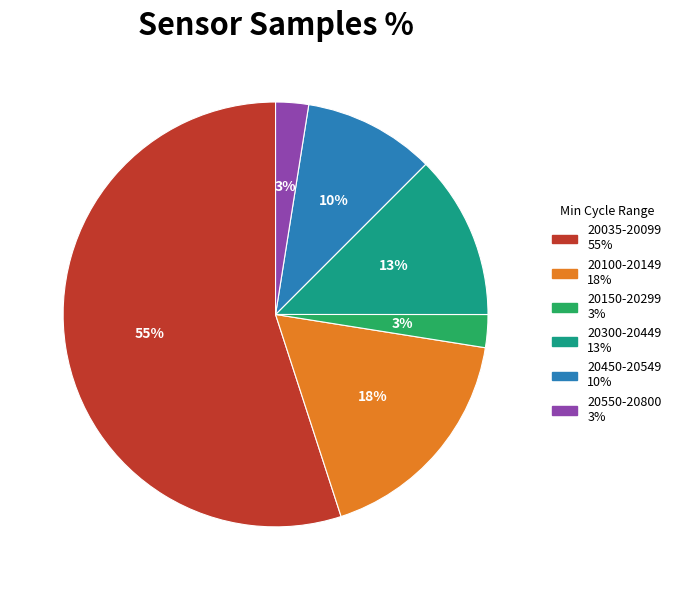

Is there any slice that represents more than half of the pie?

Yes